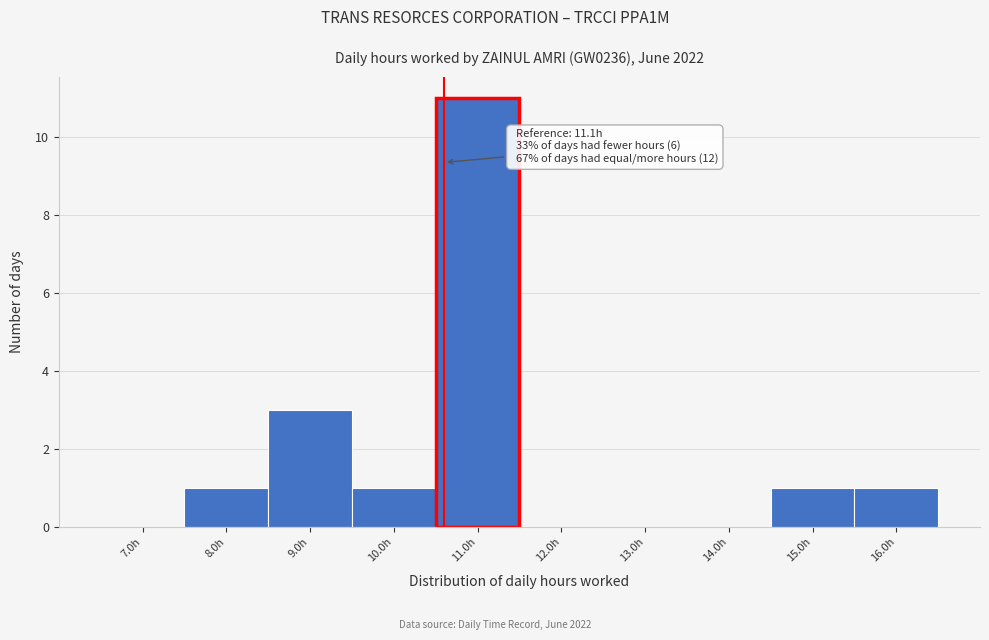

Reading left to right, transcribe all the data shown in this chart.

7.0h=0	8.0h=1	9.0h=3	10.0h=1	11.0h=11	12.0h=0	13.0h=0	14.0h=0	15.0h=1	16.0h=1